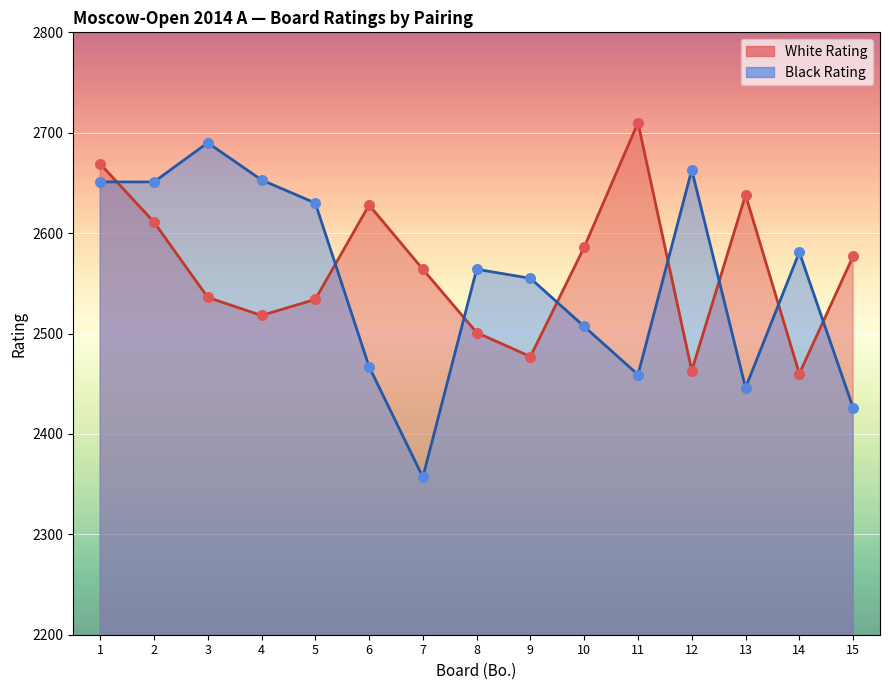

What are all the series names shown in the legend?

White Rating, Black Rating